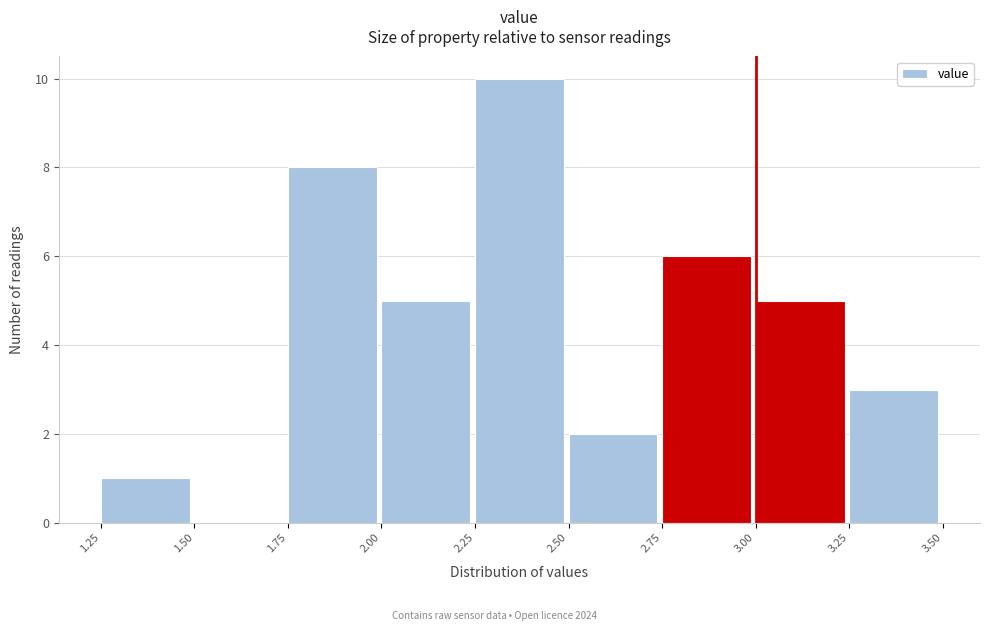

Reading left to right, transcribe this chart: for each bar, give the range it covers on the x-axis and its height. The values are not printed on the chart, so give them approximately, as read against the axis.

1.25 to 1.50: 1
1.50 to 1.75: 0
1.75 to 2.00: 8
2.00 to 2.25: 5
2.25 to 2.50: 10
2.50 to 2.75: 2
2.75 to 3.00: 6
3.00 to 3.25: 5
3.25 to 3.50: 3